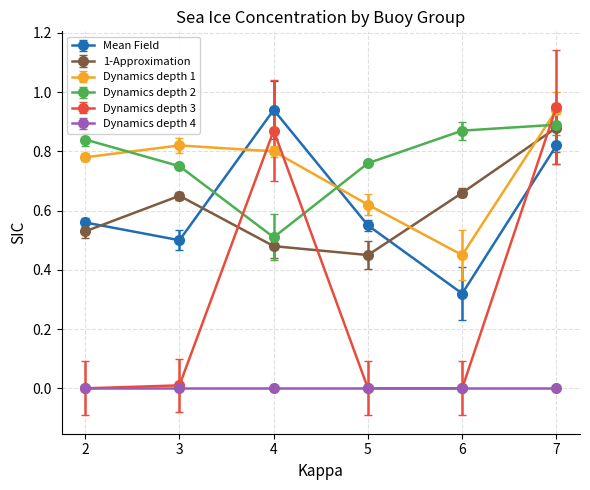

The Dynamics depth 3 series shows 0.9 at 7. True or false?

True